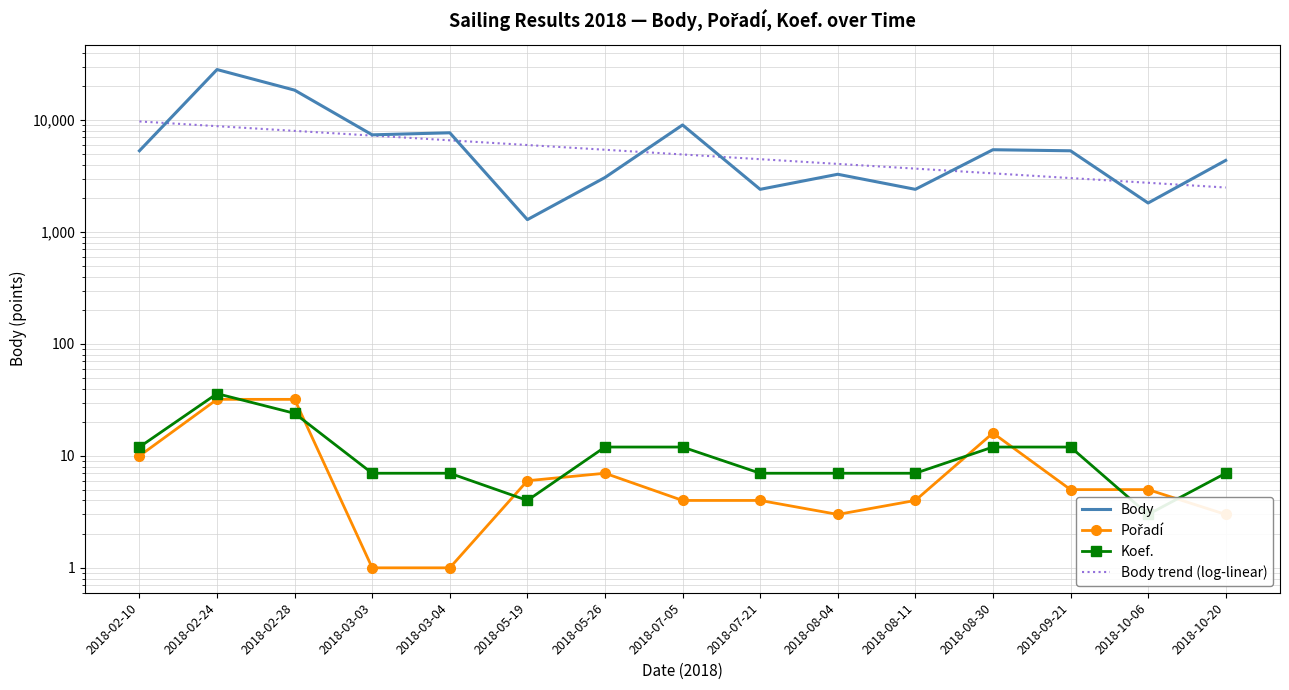

Which series ends up on top after the final intersection of Body trend (log-linear) and Body?

Body